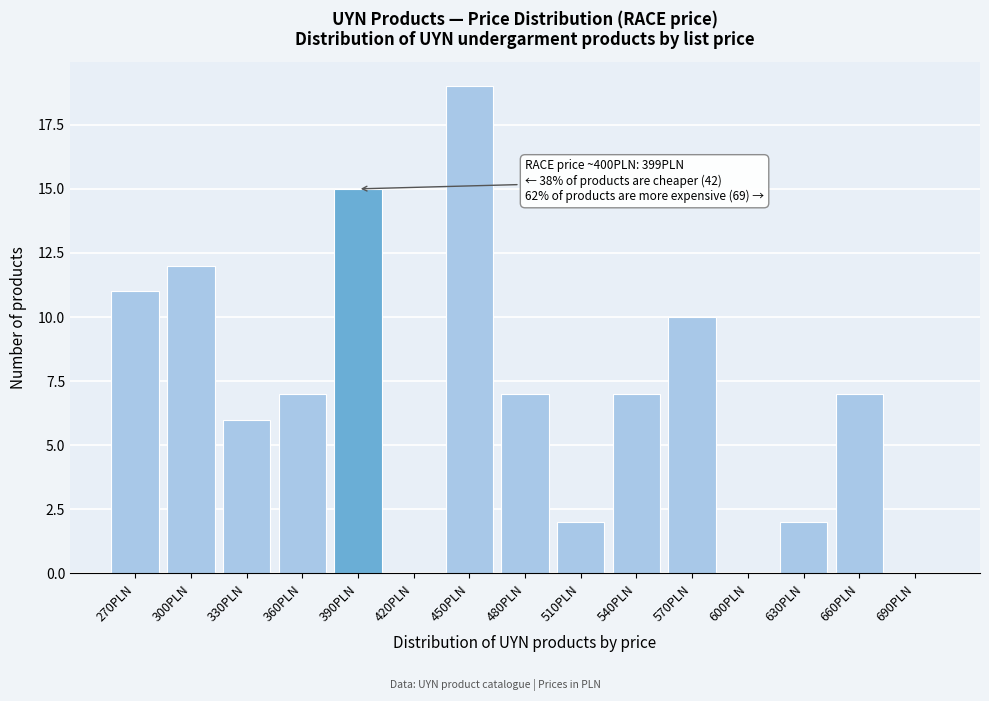

Reading left to right, what are all the values shown in this chart?

270PLN=11	300PLN=12	330PLN=6	360PLN=7	390PLN=15	420PLN=0	450PLN=19	480PLN=7	510PLN=2	540PLN=7	570PLN=10	600PLN=0	630PLN=2	660PLN=7	690PLN=0